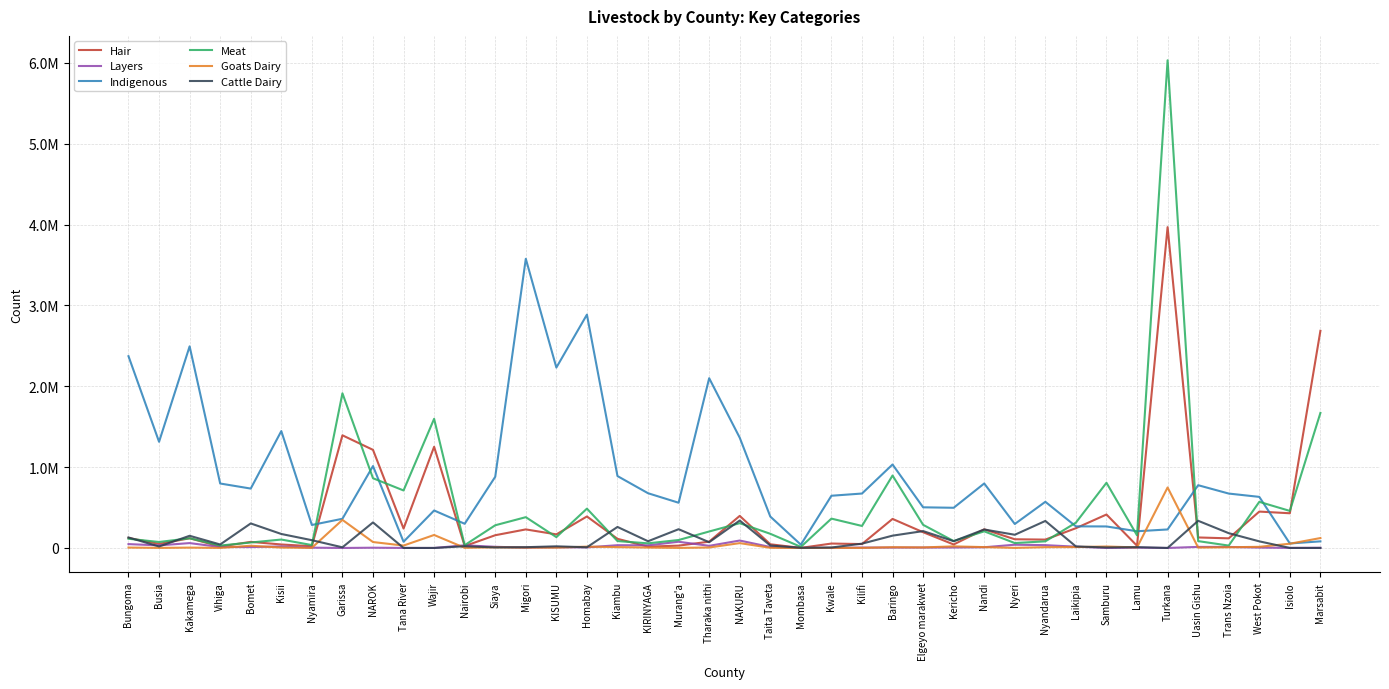

What is the average value of the Goats Dairy series?

45522.0